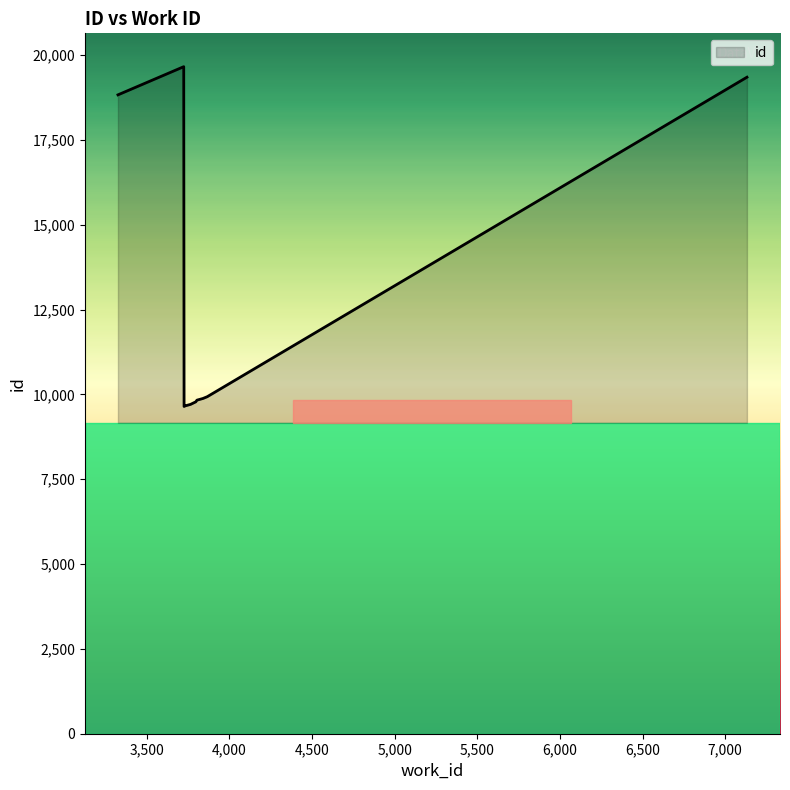

What is the greatest value displayed?

19661